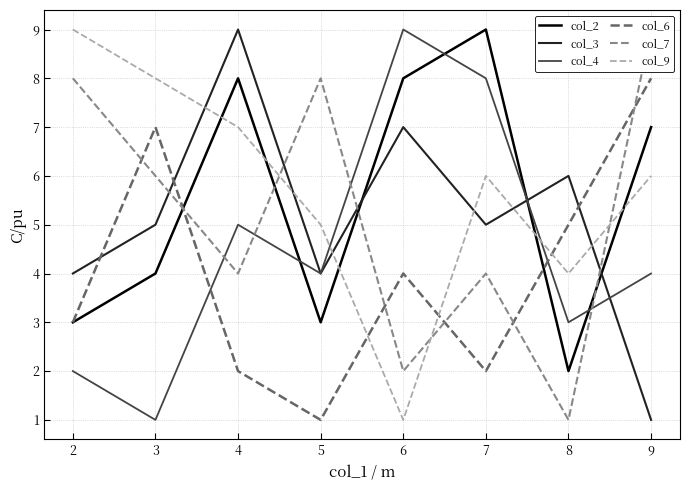

What is the maximum value for col_4?

9